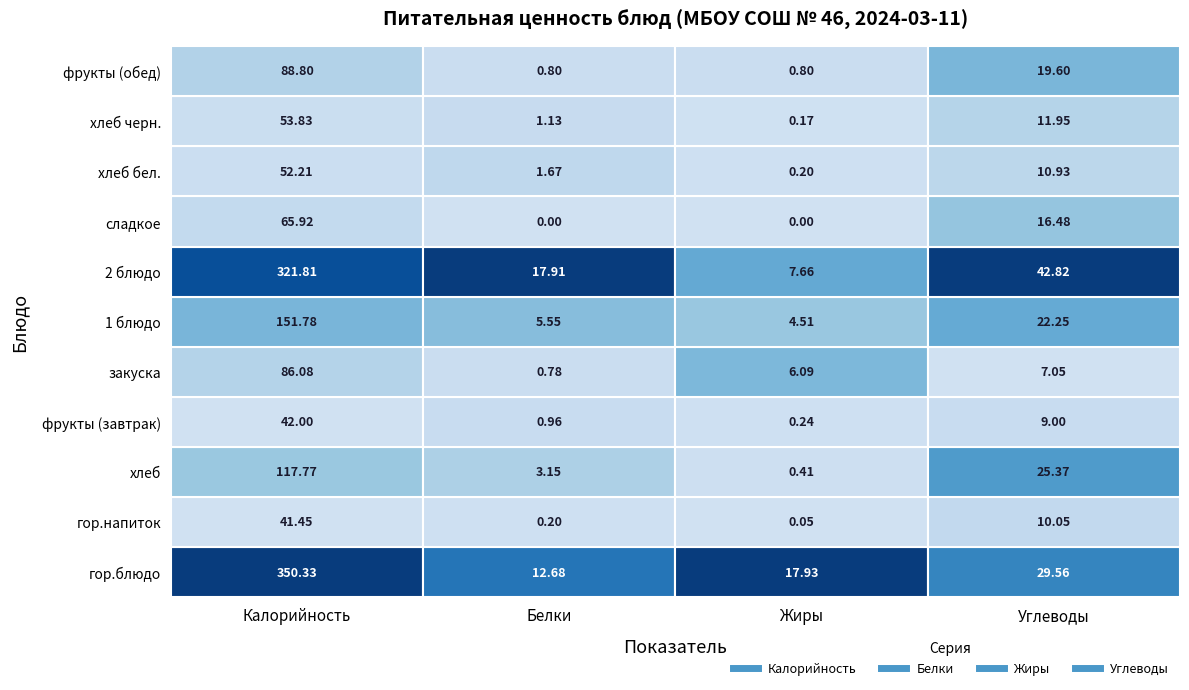

What is the sum of all Жиры values?

38.1